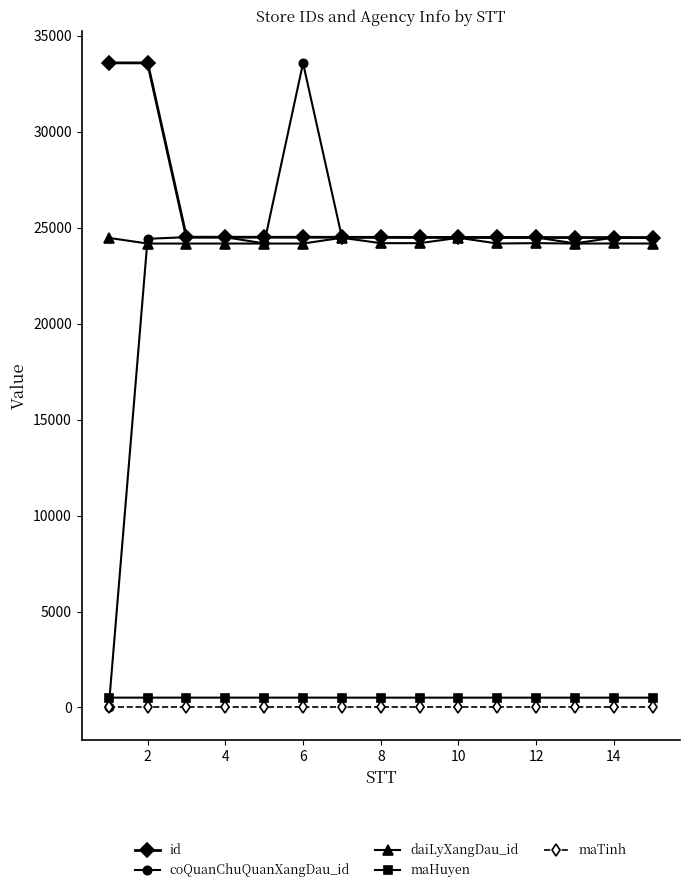

Which series has the largest range (max minus min)?

coQuanChuQuanXangDau_id